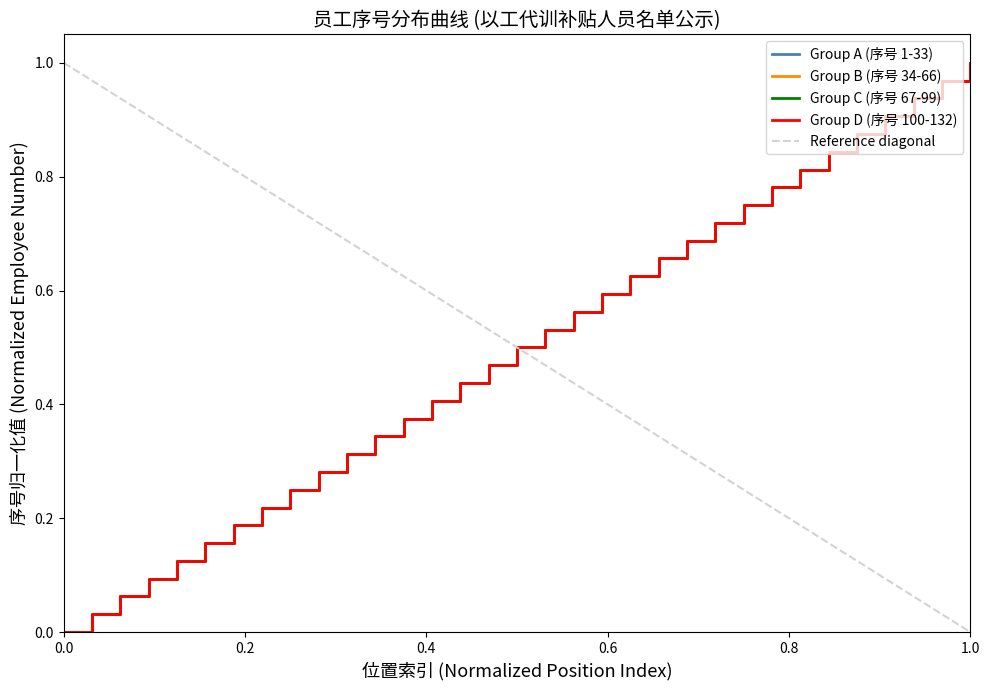

What is the average value of the Group D (序号 100-132) series?

0.5